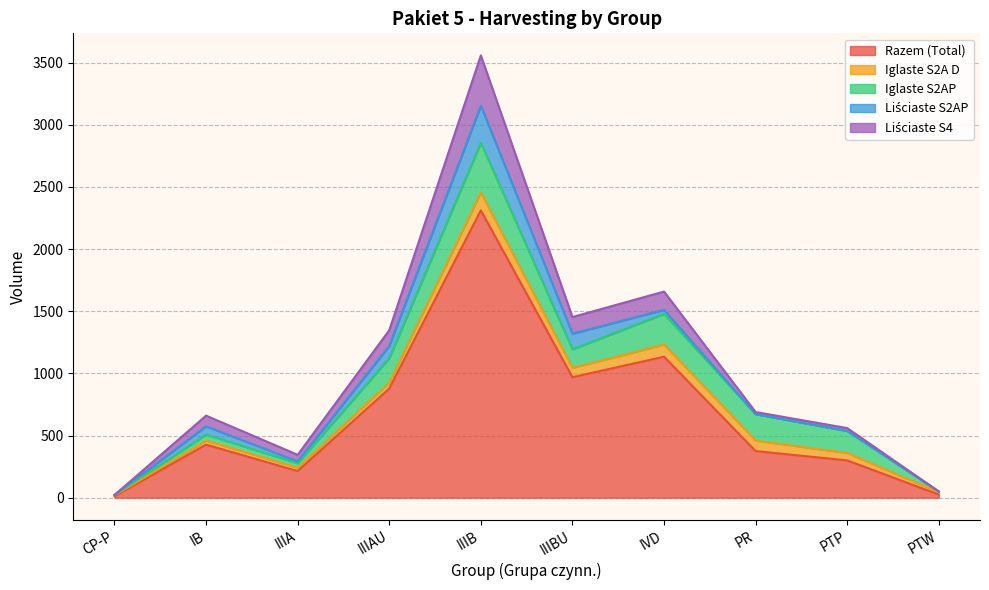

What is the spread (max minus min) of values at IB?

394